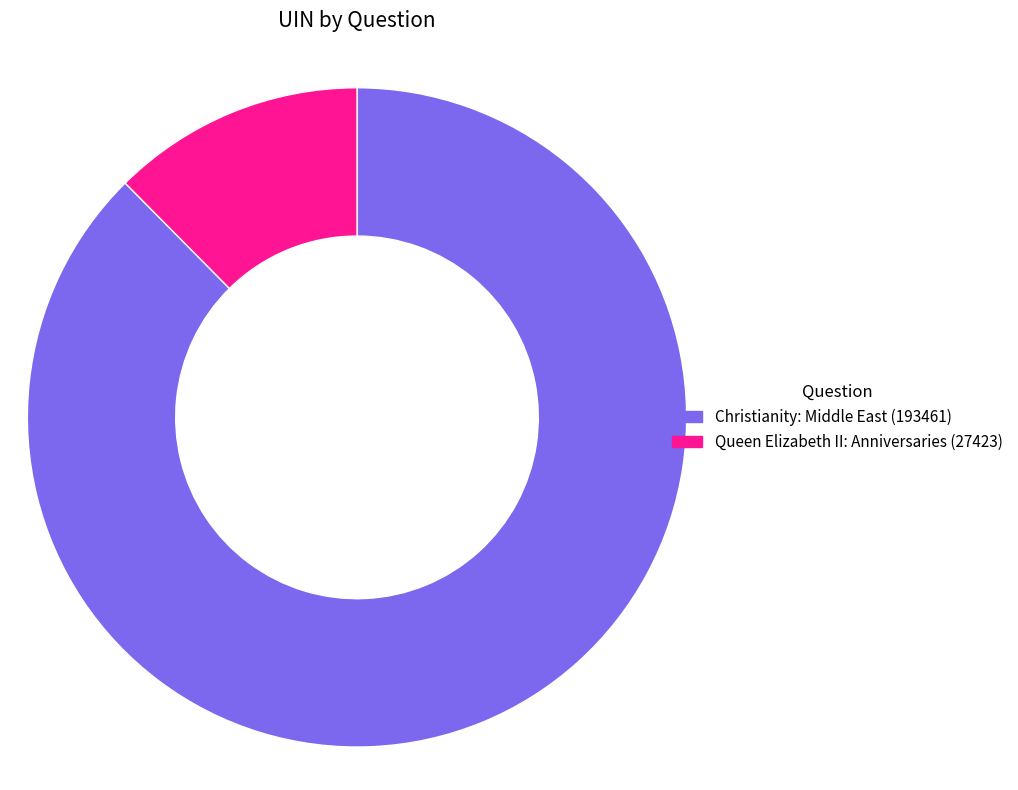

Does any single category account for the majority?

Yes